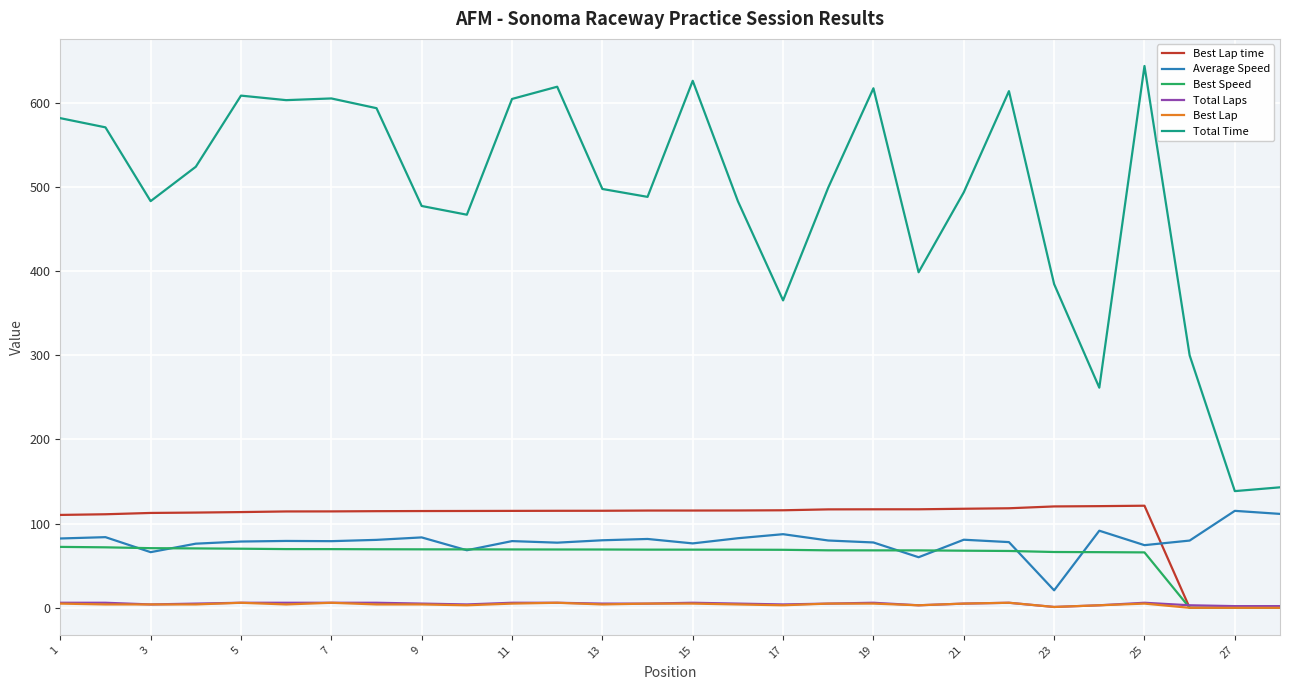

Which series ends up on top after the final intersection of Best Lap time and Average Speed?

Average Speed